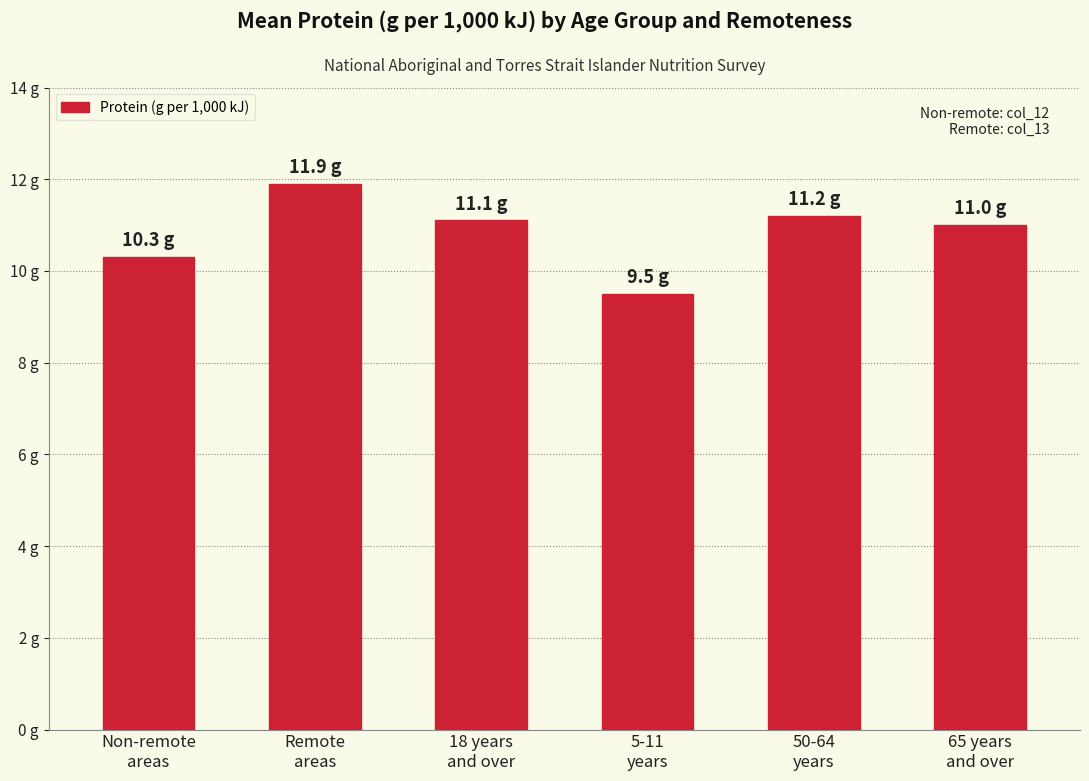

Approximately how many times larger is the value at 18 years
and over compared to 65 years
and over?

1.0